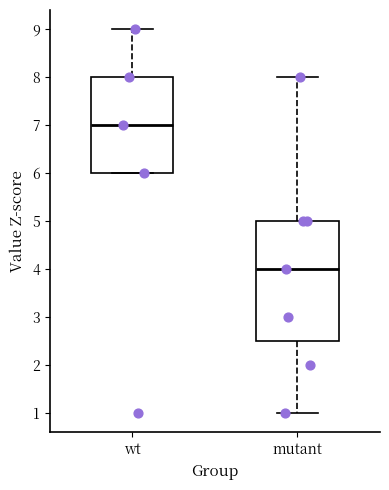

Reading left to right, read every box against the y-axis: the position of its median line, the range the box covers, and the ends of its whiskers. The values are not printed on the chart, so give them approximately, as read against the axis.

wt: median 7.0, box 6.0 to 8.0, whiskers 6.0 to 9.0
mutant: median 4.0, box 2.5 to 5.0, whiskers 1.0 to 8.0